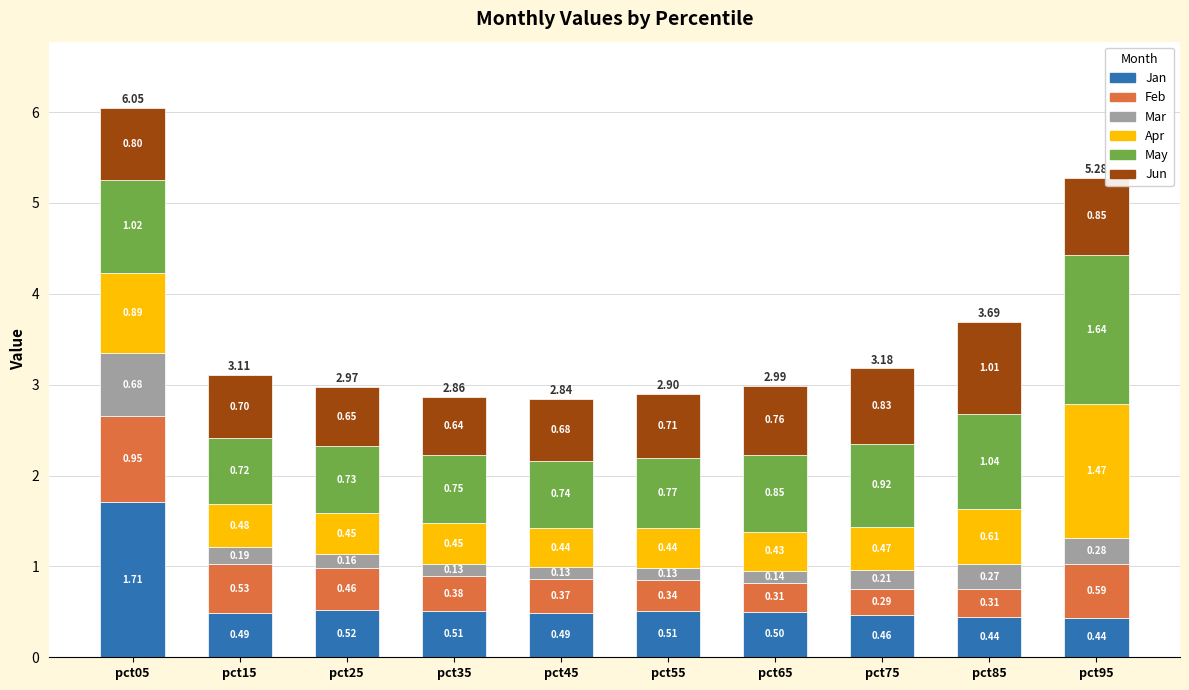

What is the total value across all series at pct35?

2.9